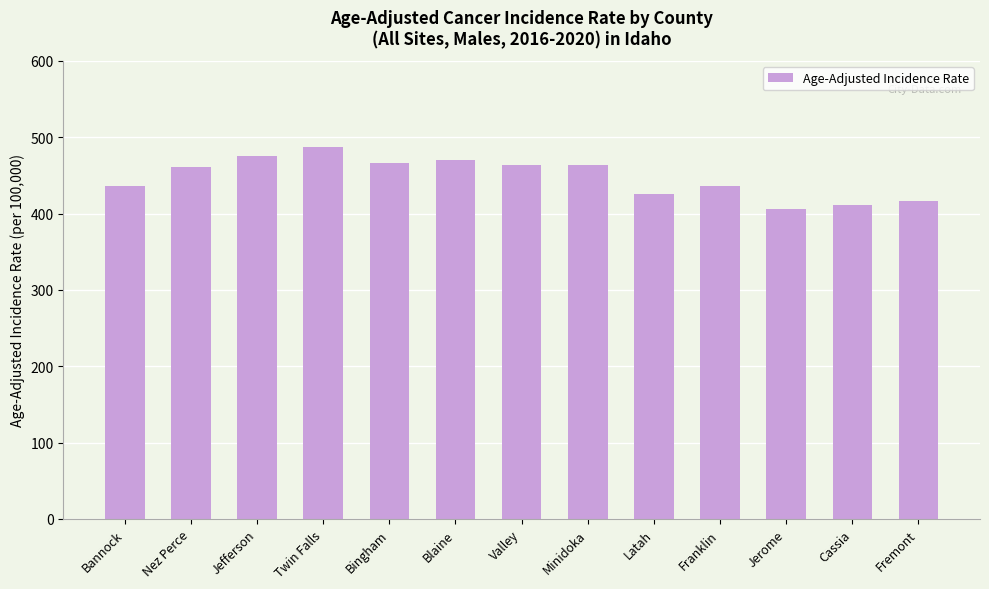

How many data points are less than 460?

6